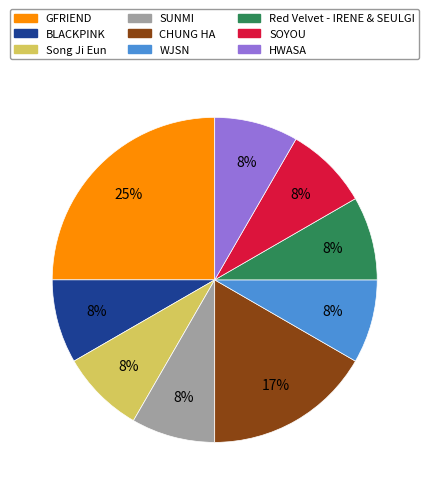

To the nearest percent, what percentage of the pie is CHUNG HA?

17%